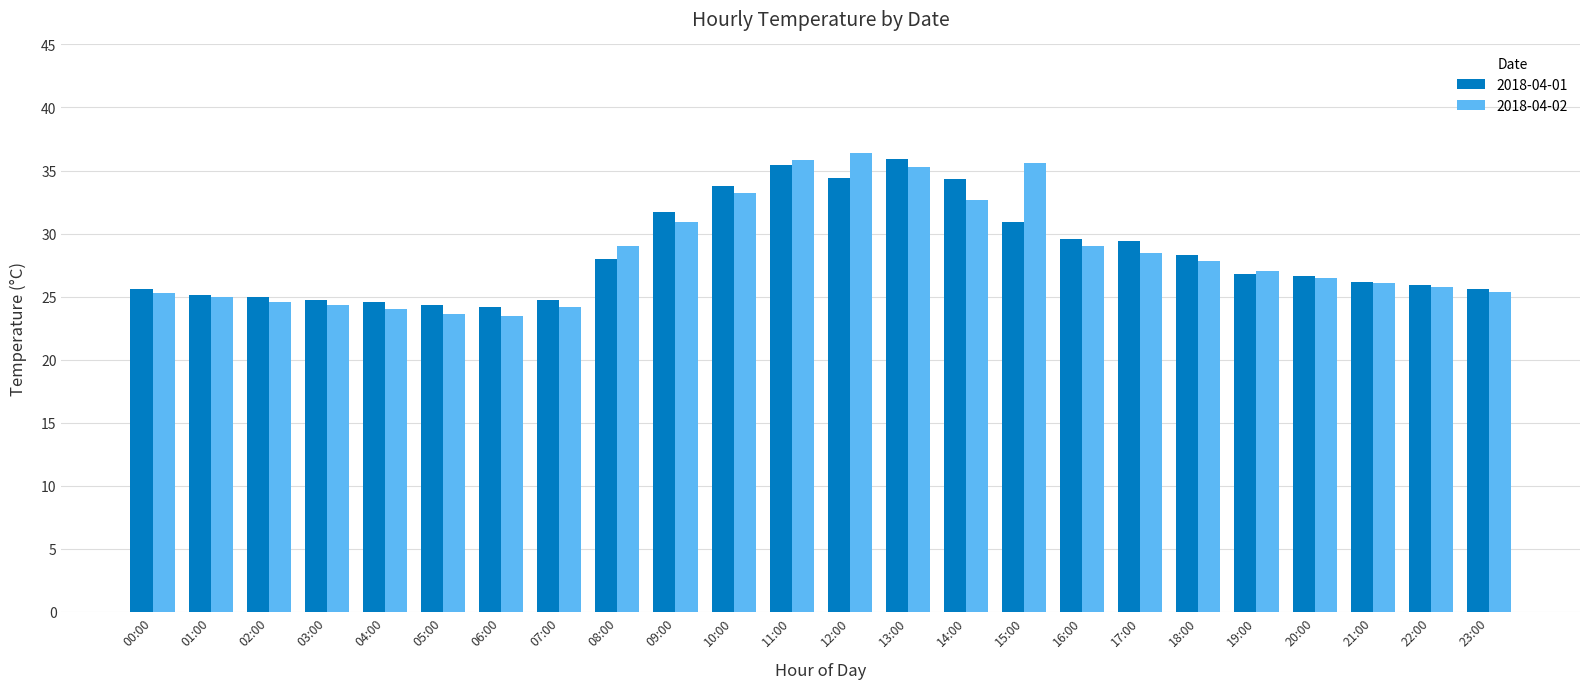

Count the number of categories in the chart.

24